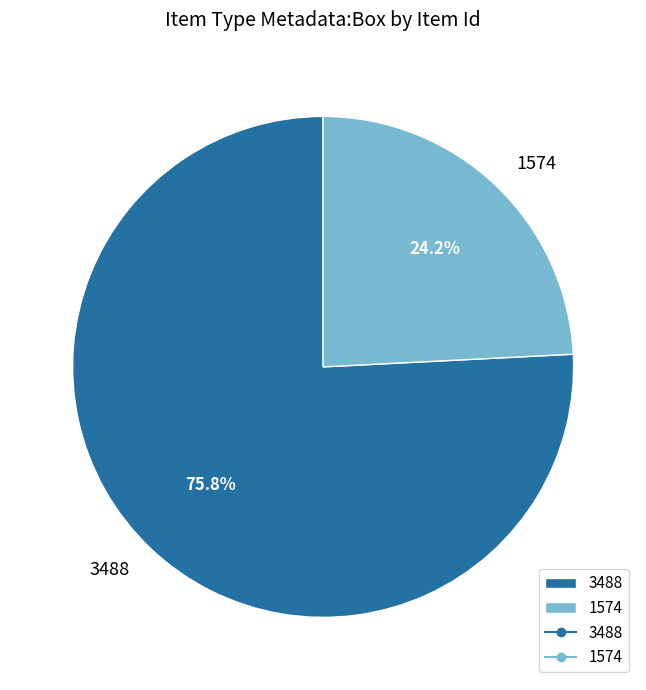

To the nearest percent, what is the combined percentage of 3488 and 1574?

100%